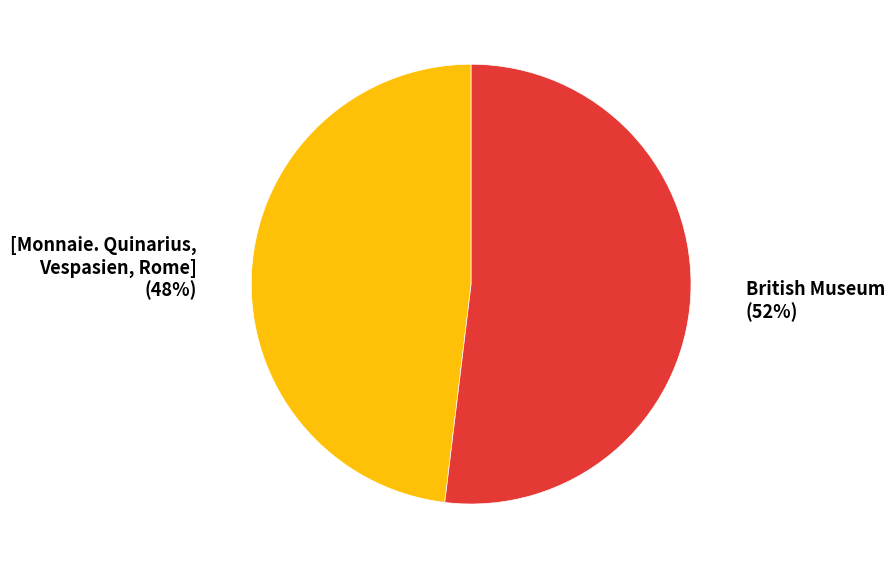

How many slices are in this pie chart?

2